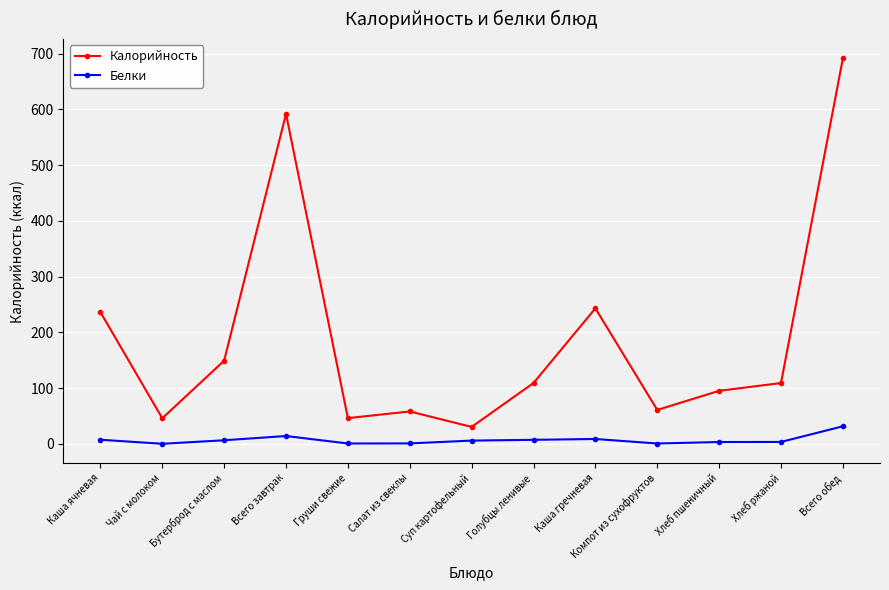

What is the difference between the second highest and minimum values in the Белки series?

13.9